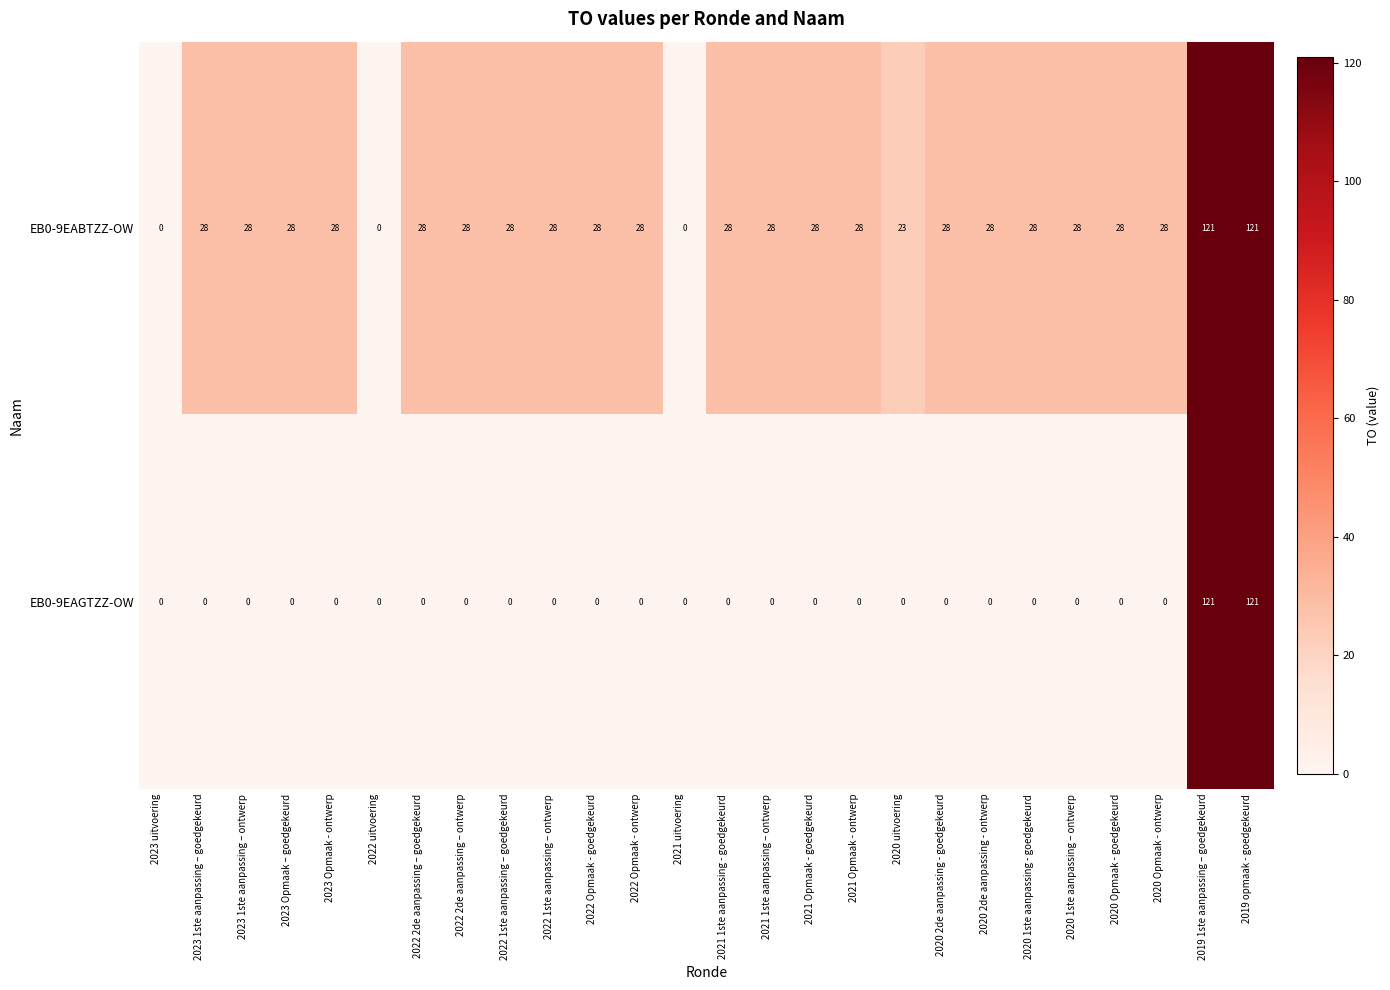

What is the spread (max minus min) of values at 2022 Opmaak - goedgekeurd?

28